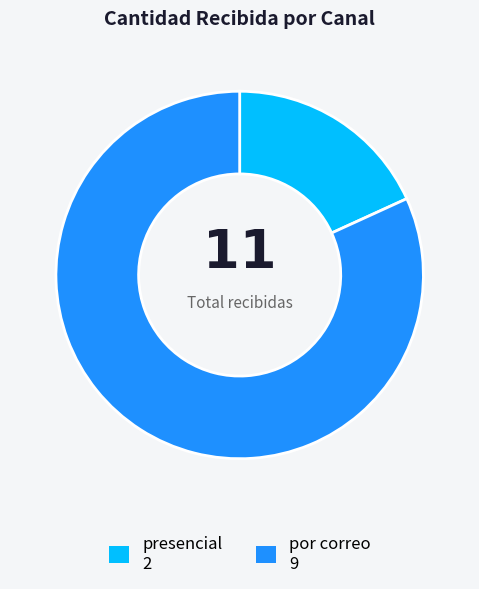

Rank the categories by value from lowest to highest.

presencial, por correo